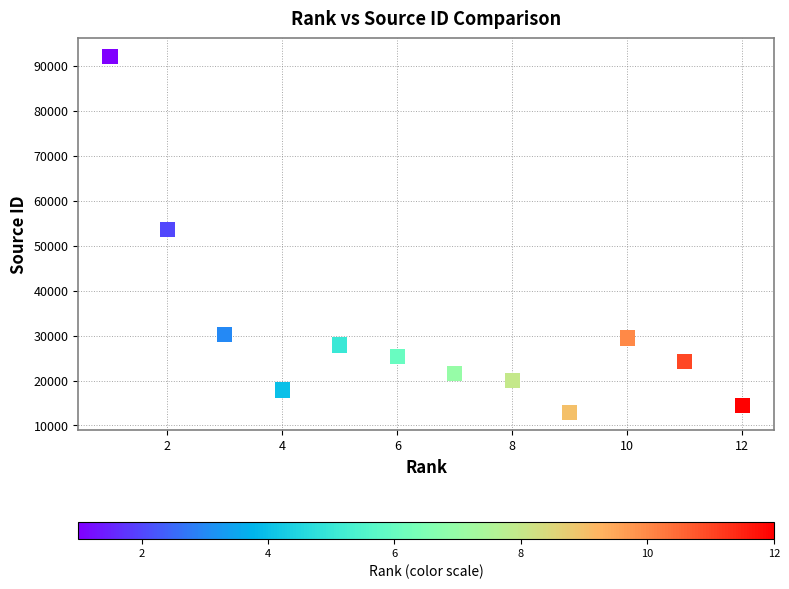

What Y value in the scatter plot is closest to 52534?

53507